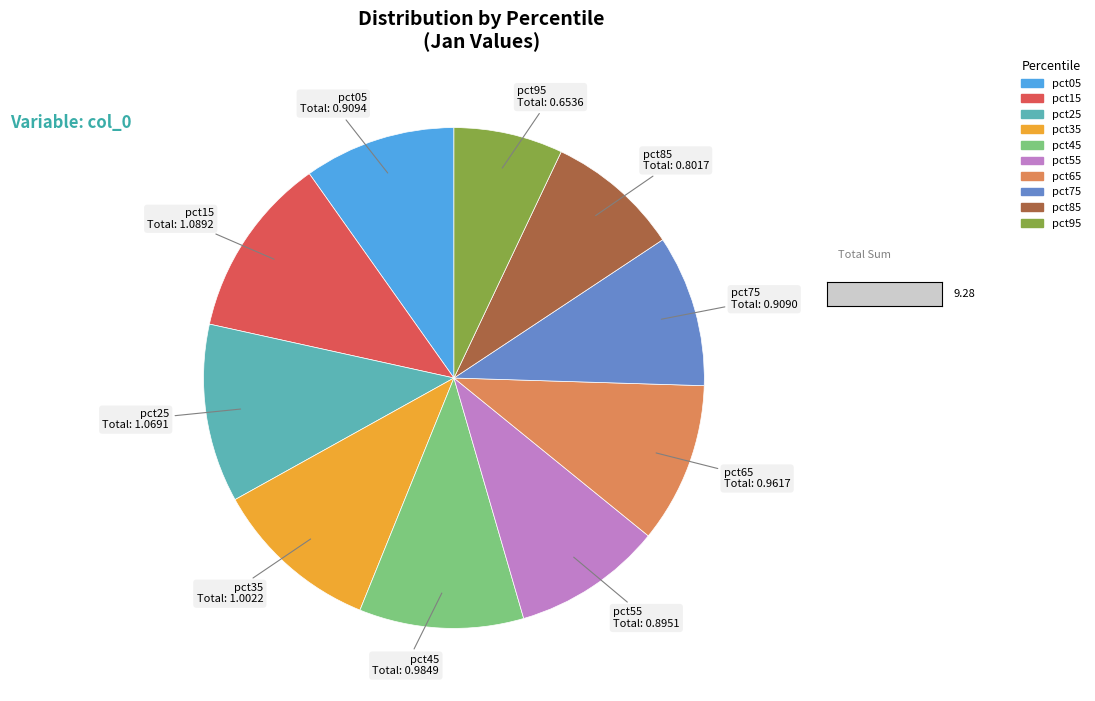

The pct35 slice represents 11% of the pie. True or false?

True